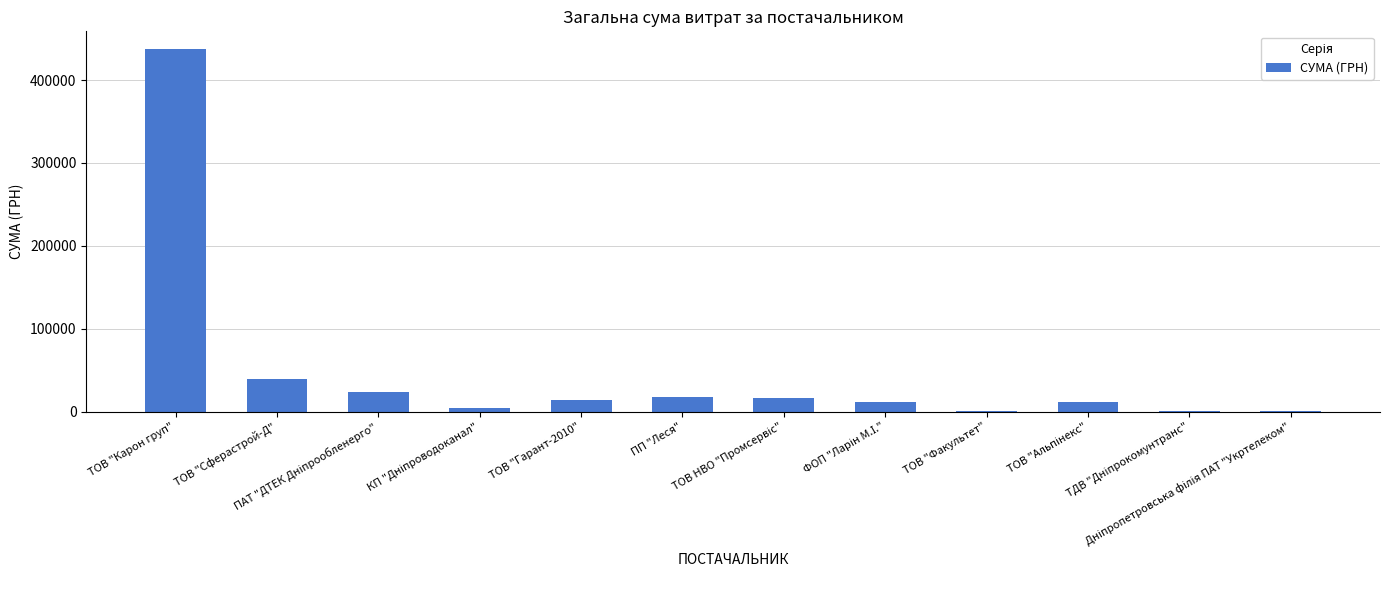

What is the sum of all values?

577630.6